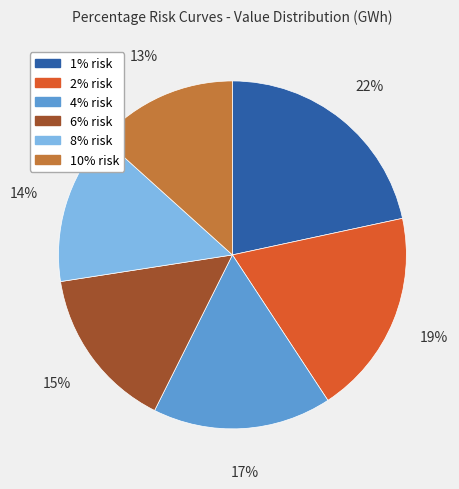

What percentage is the 1% risk slice, to the nearest percent?

22%